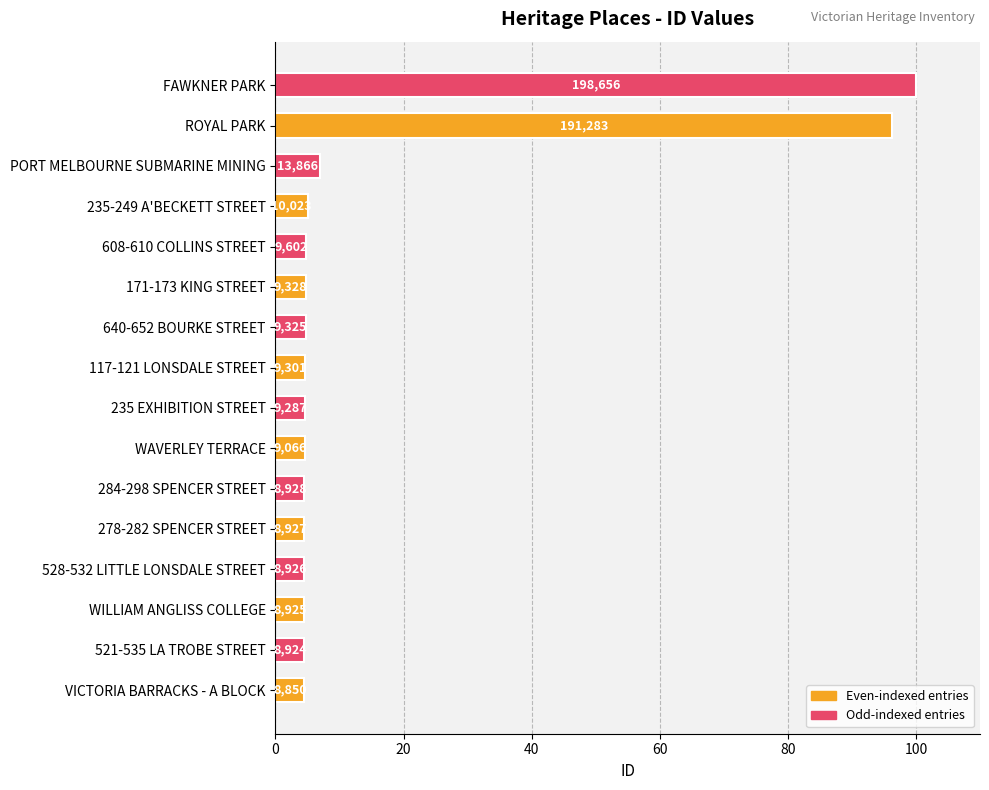

How many bars are there in total?

16